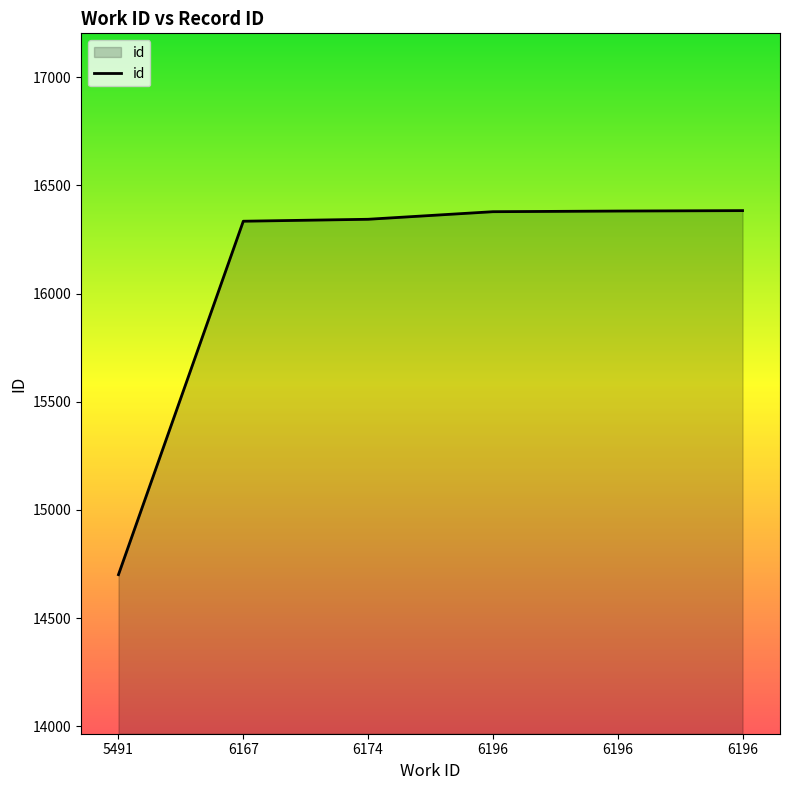

Reading left to right, list all the values displayed in this chart.

14701	16334	16343	16378	16381	16383